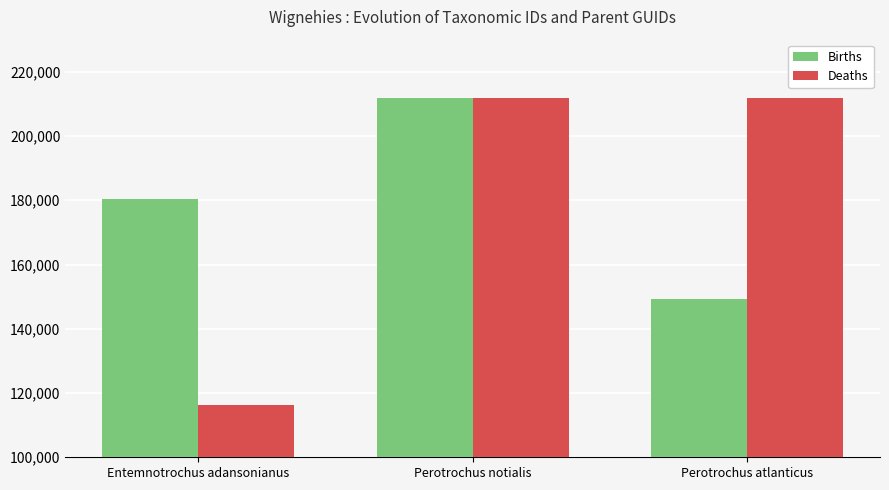

Rank the categories by Births value from lowest to highest.

Perotrochus atlanticus, Entemnotrochus adansonianus, Perotrochus notialis